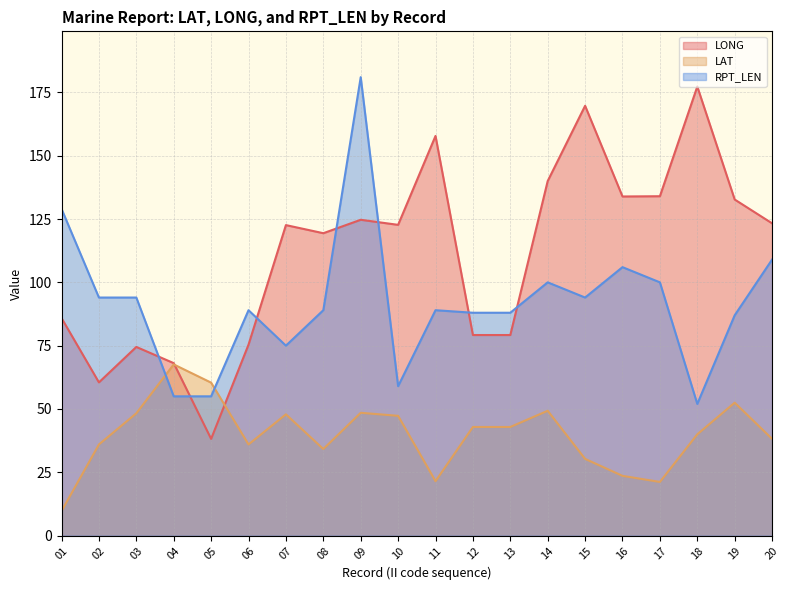

What is the value of the LONG point at the 5th from the left?

38.2